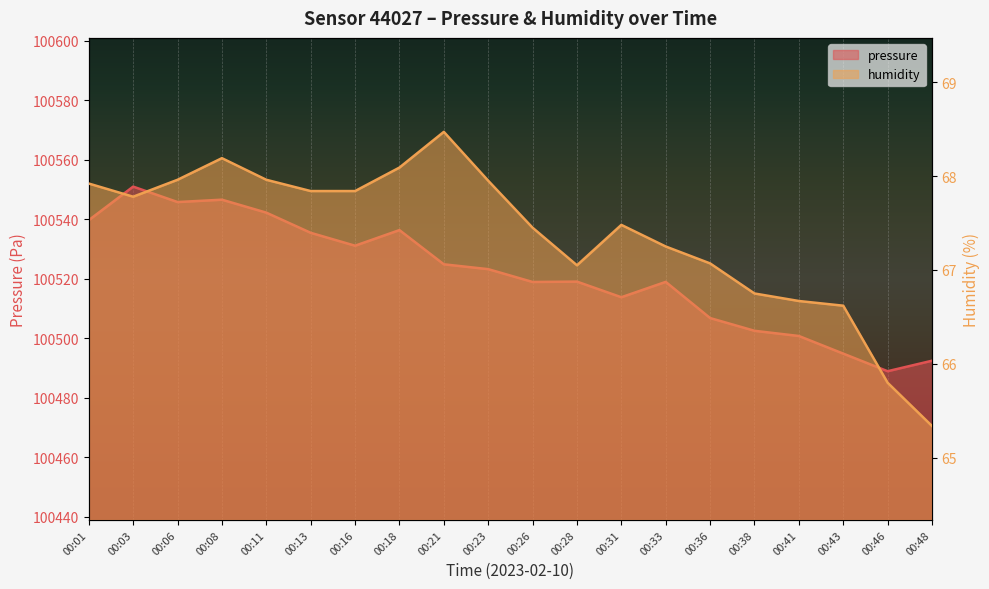

True or false: pressure has more than 2 points higher than both neighbors.

True